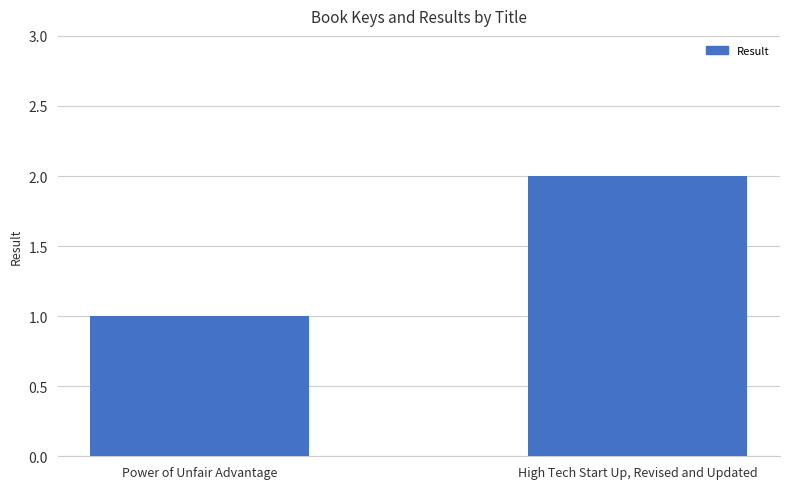

What position from the right is Power of Unfair Advantage?

2